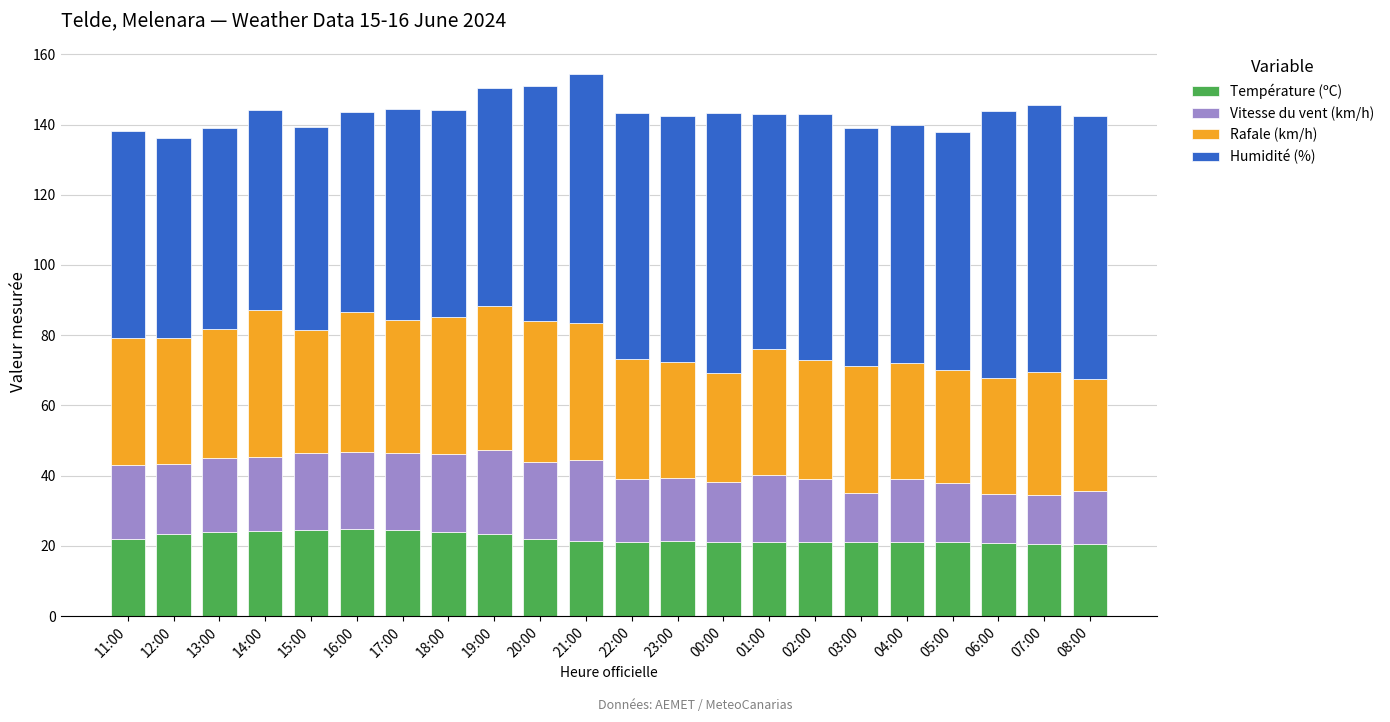

Does the chart contain any negative values?

No